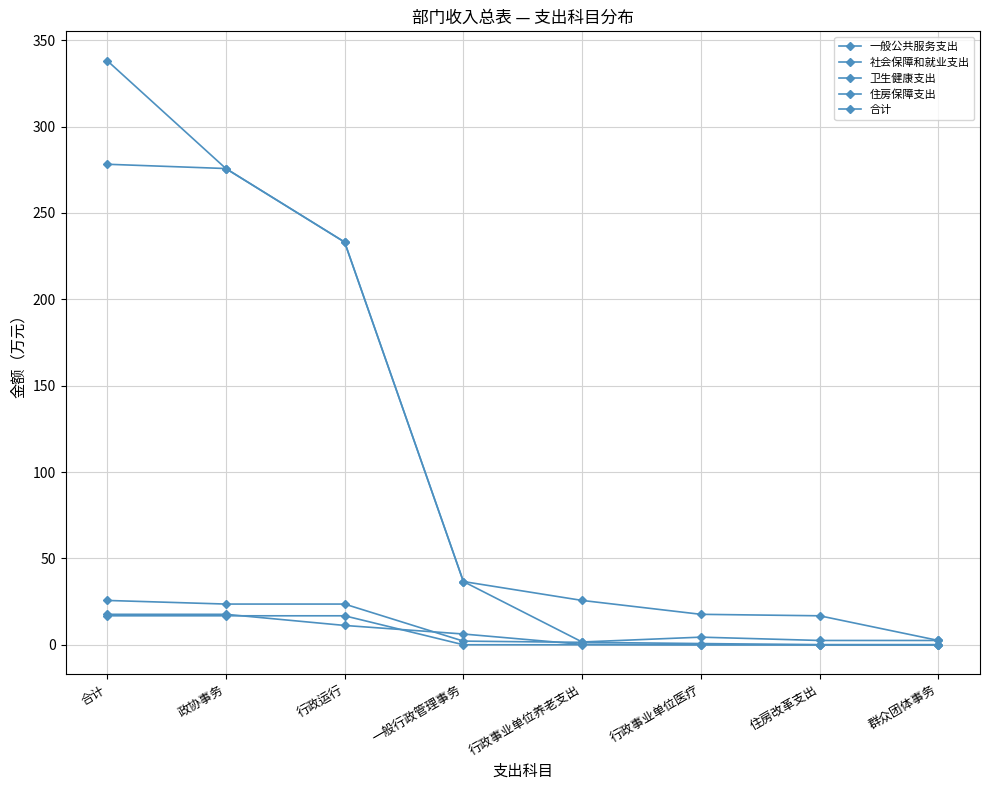

What is the lowest value of the 合计 series?

2.5